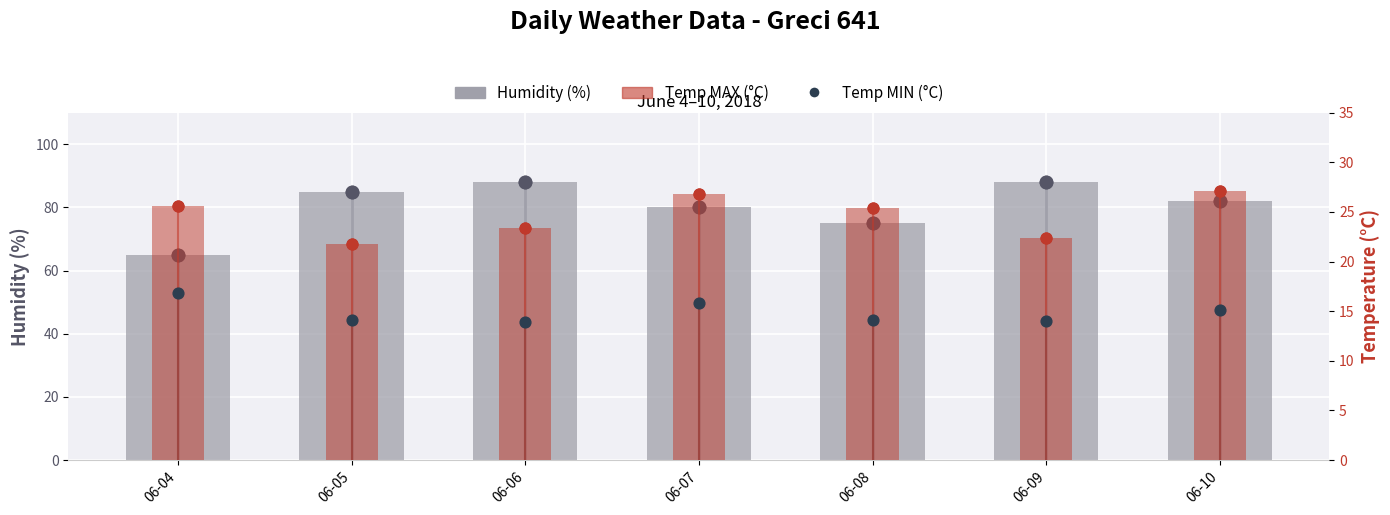

At which category is the sum across all series the highest?

06-06